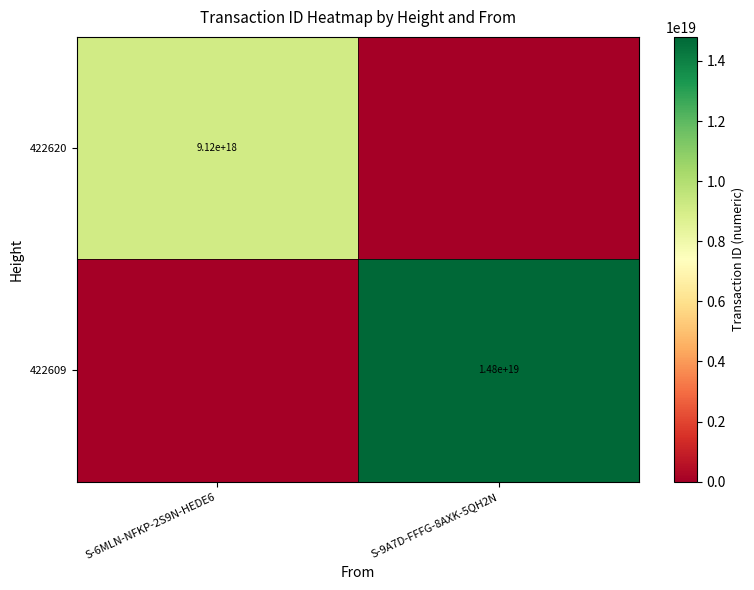

Is it true that 422620 equals 4692632471589883904 at S-6MLN-NFKP-2S9N-HEDE6?

False